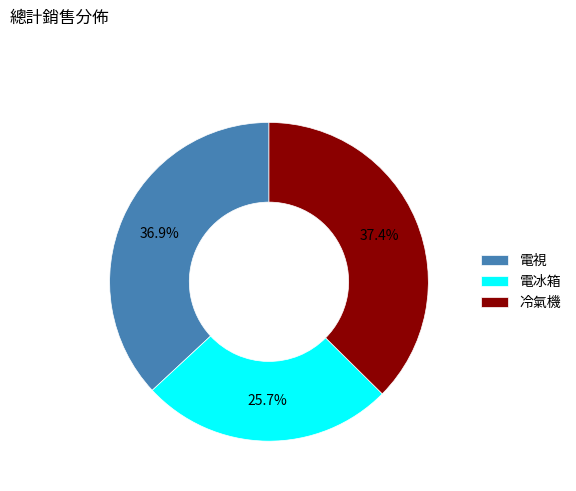

To the nearest percent, what is the combined percentage of 電視 and 冷氣機?

74%